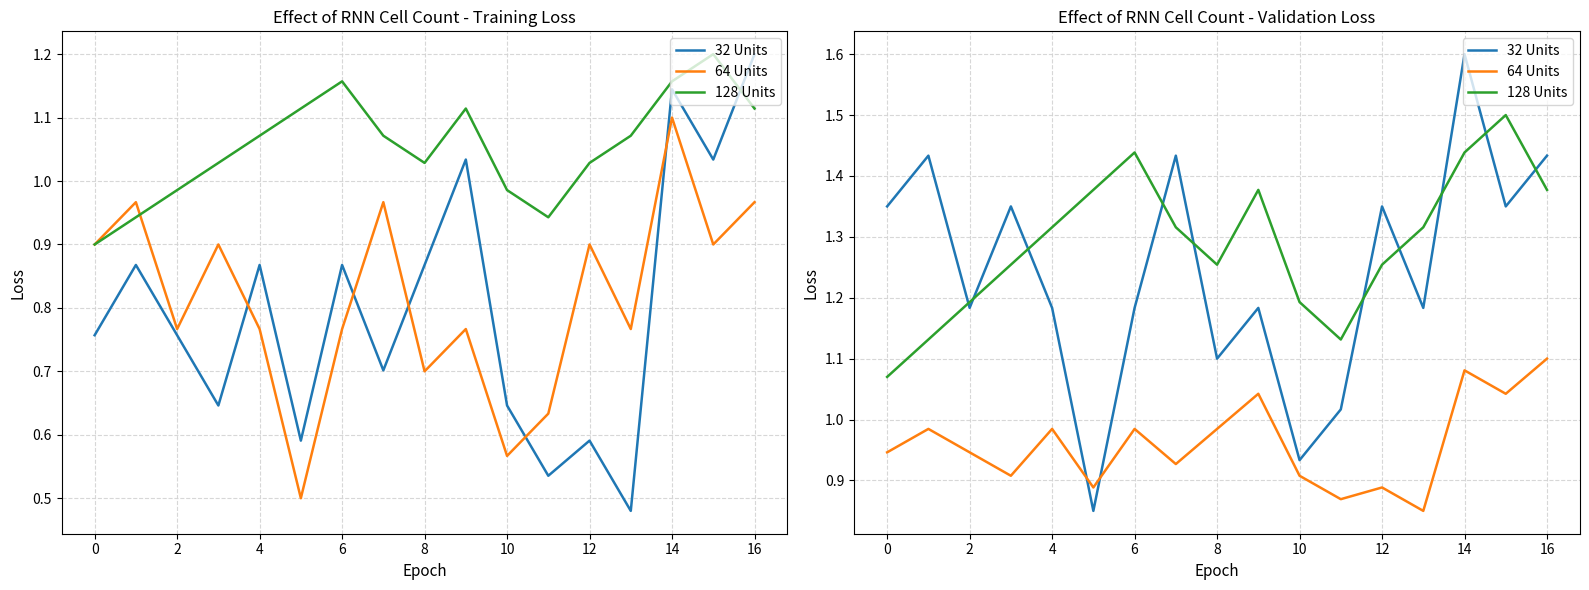

What is the difference between the second highest and second lowest values in the 128 Units series?

0.3